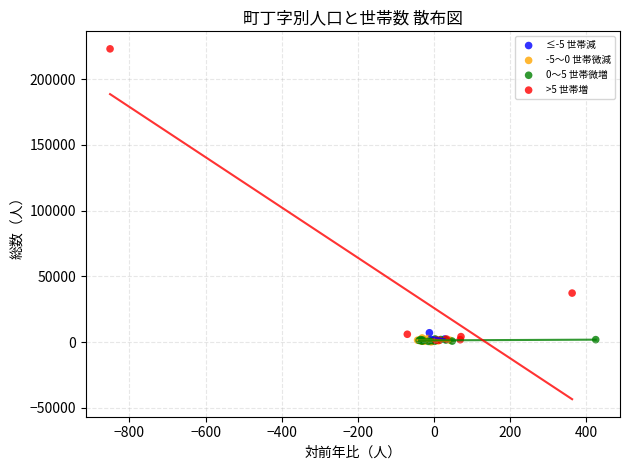

Which series contains the highest Y value?

>5 世帯増